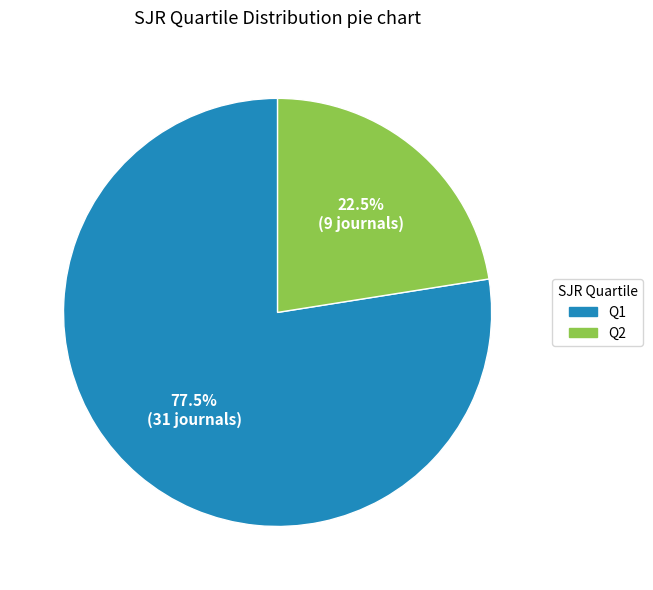

Is there a majority slice in this chart?

Yes